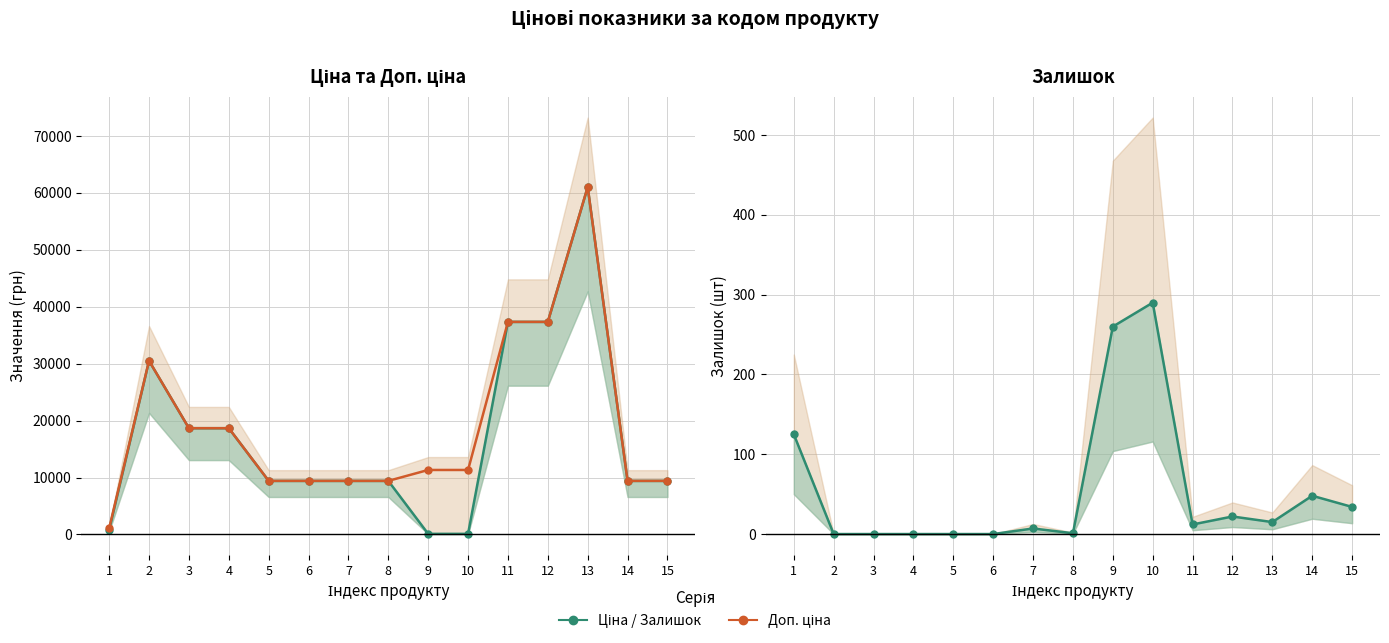

What is the total value across all series at 13?

122064.4